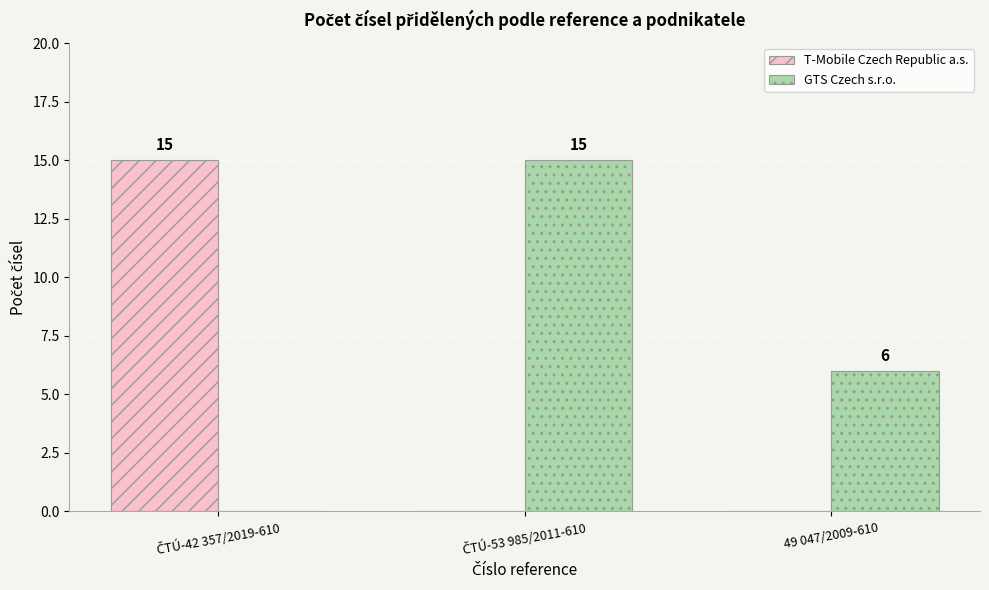

How many T-Mobile Czech Republic a.s. values are between 0 and 15?

3